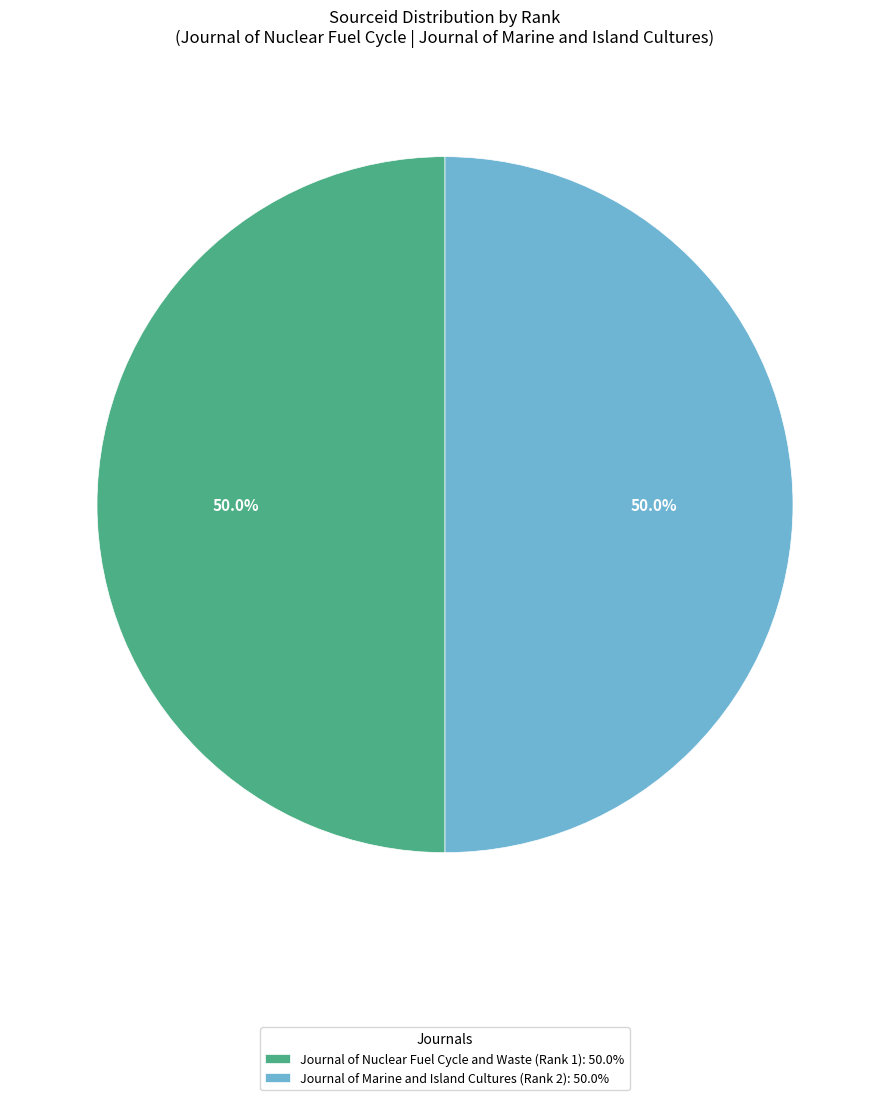

How many slices are in this pie chart?

2